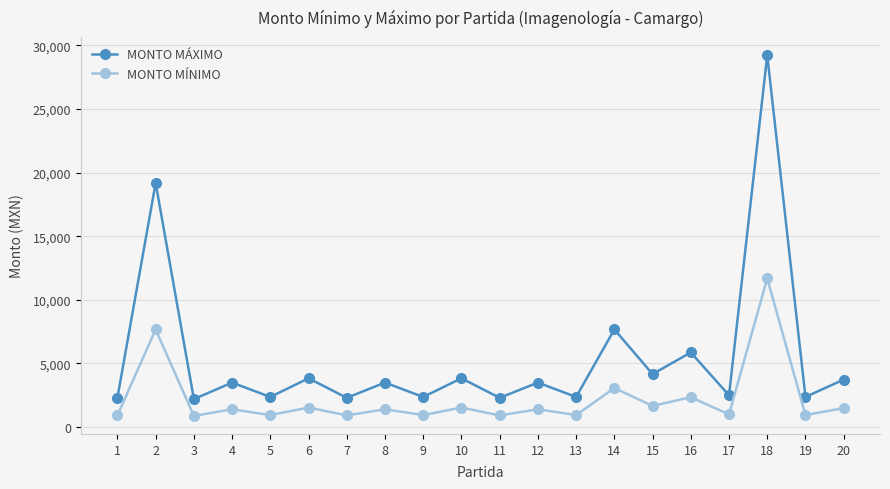

True or false: MONTO MÁXIMO has a value of 2367.4 at 5.

True